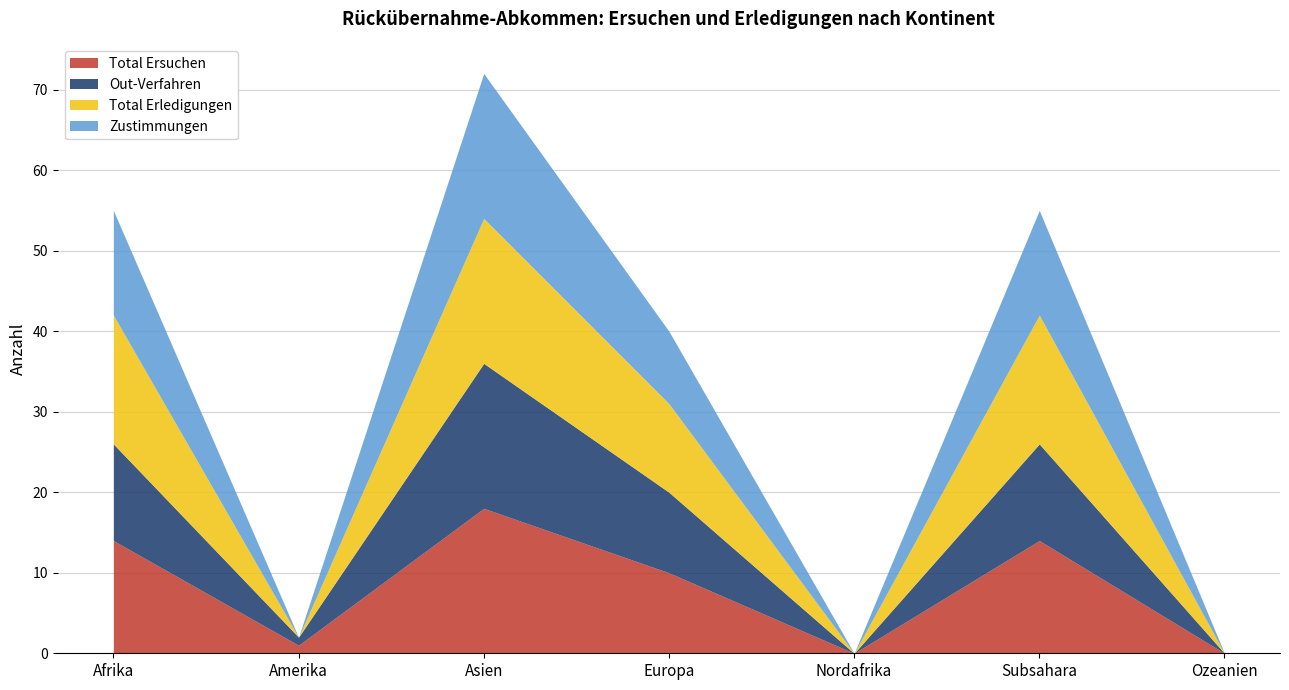

List the series in order of their peak value, highest first.

Zustimmungen, Total Erledigungen, Out-Verfahren, Total Ersuchen